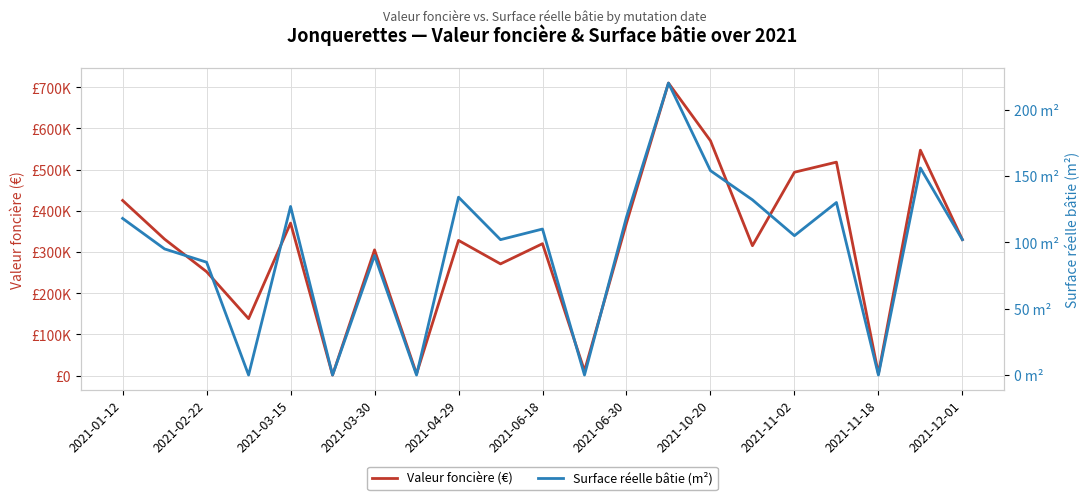

What is the sum of all Valeur foncière (€) values?

6614350